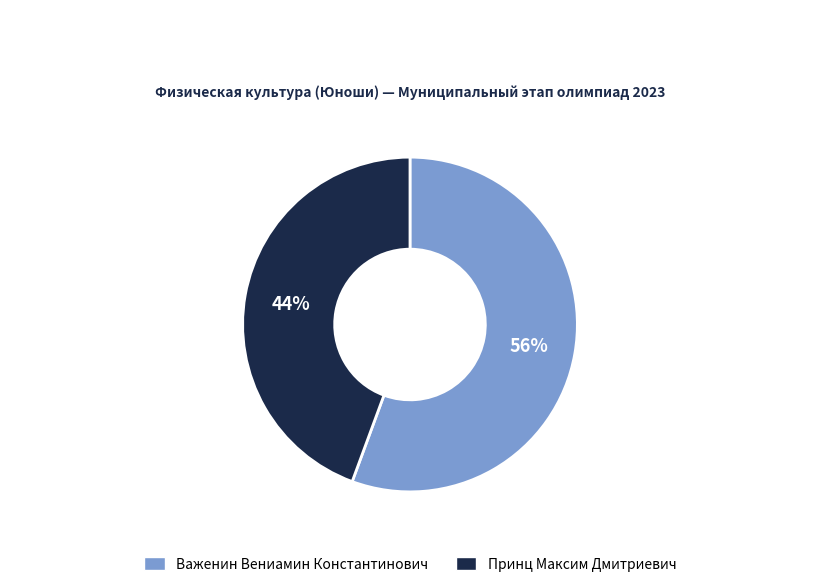

Is there any slice that represents more than half of the pie?

Yes